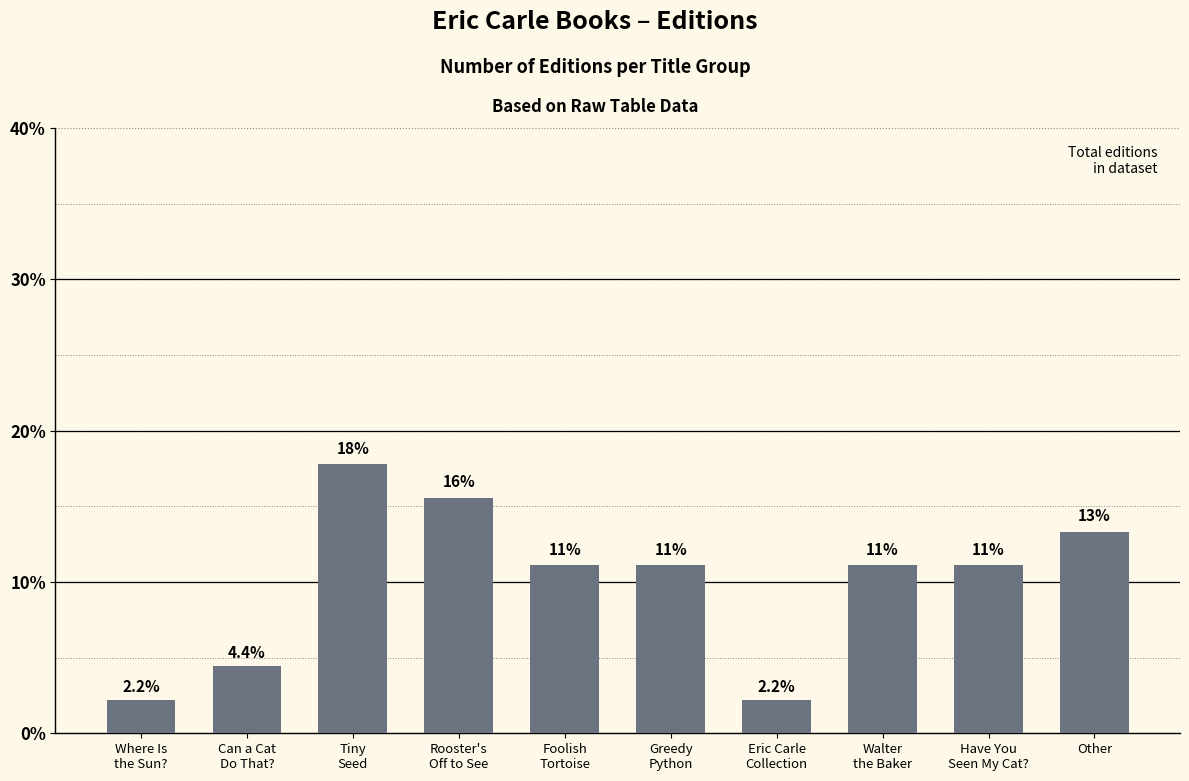

How many bars are there in total?

10